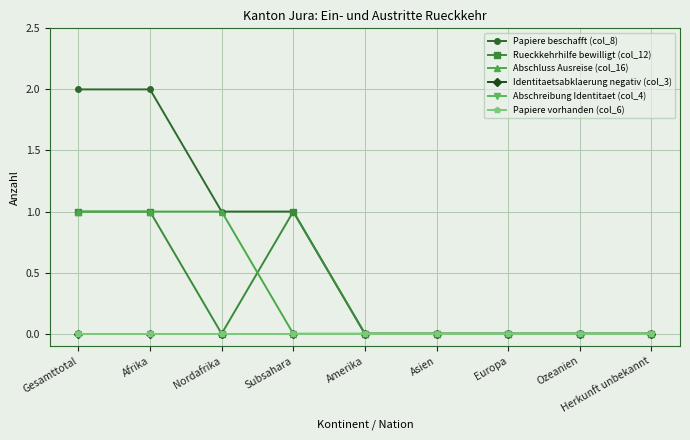

Does the chart display data point markers on the line(s)?

Yes